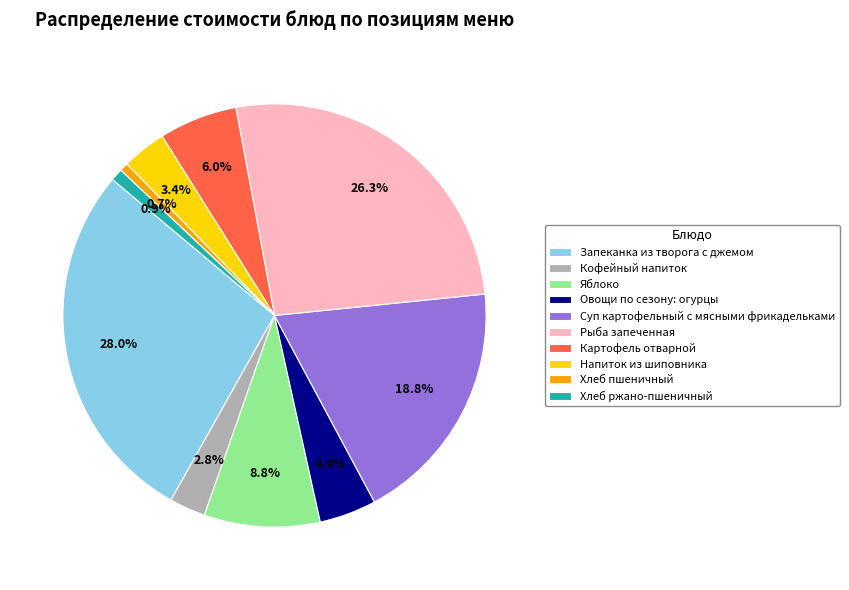

What percentage do Хлеб пшеничный and Яблоко together represent?

9.5%